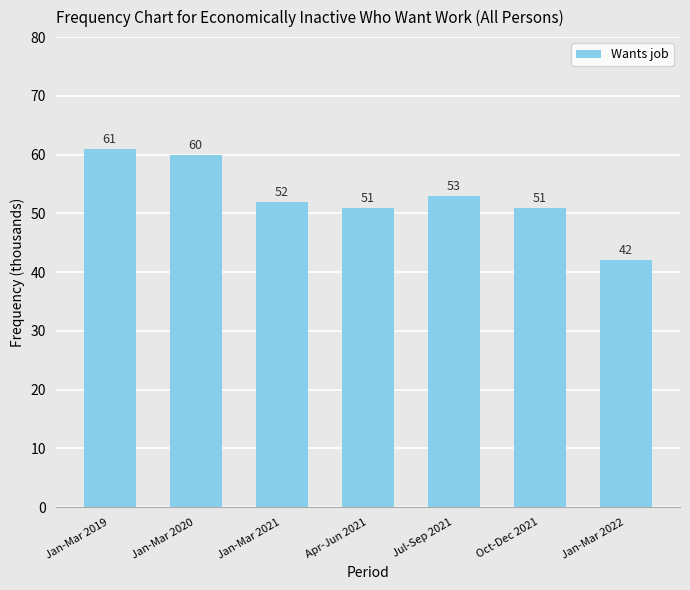

Reading left to right, extract all data points from this chart.

Jan-Mar 2019=61	Jan-Mar 2020=60	Jan-Mar 2021=52	Apr-Jun 2021=51	Jul-Sep 2021=53	Oct-Dec 2021=51	Jan-Mar 2022=42